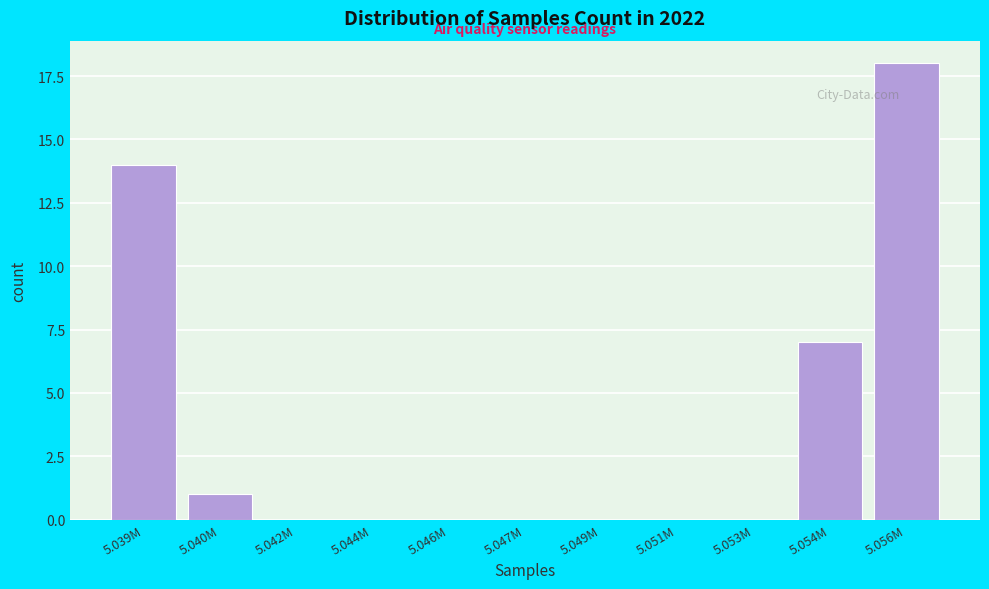

Reading right to left, list all the values displayed in this chart.

5.056M=18	5.054M=7	5.053M=0	5.051M=0	5.049M=0	5.047M=0	5.046M=0	5.044M=0	5.042M=0	5.040M=1	5.039M=14